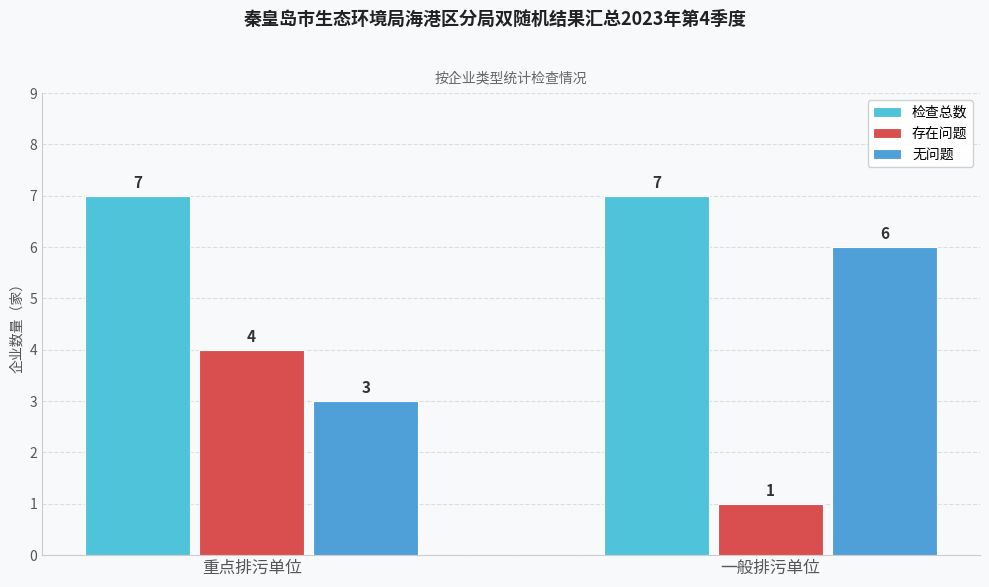

What value does the 检查总数 series have at 一般排污单位?

7